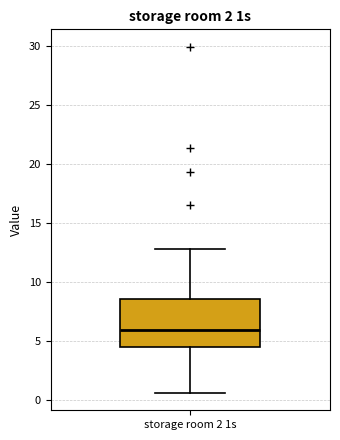

Read this box plot against the y-axis: the position of the median line, the range covered by the box, and the ends of both whiskers. The values are not printed on the chart, so give them approximately, as read against the axis.

median 6.0, box 4.5 to 8.5, whiskers 0.5 to 13.0